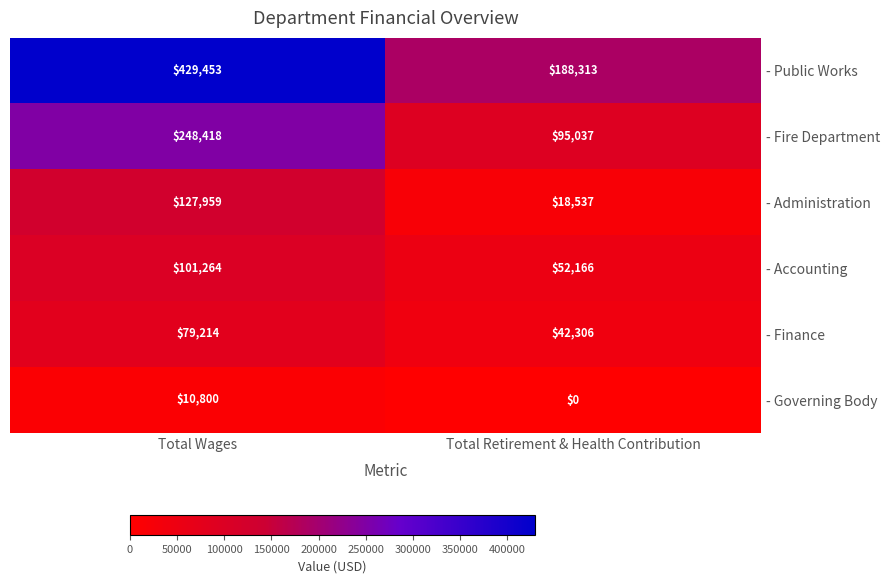

Is it true that - Governing Body equals 0 at Total Retirement & Health Contribution?

True